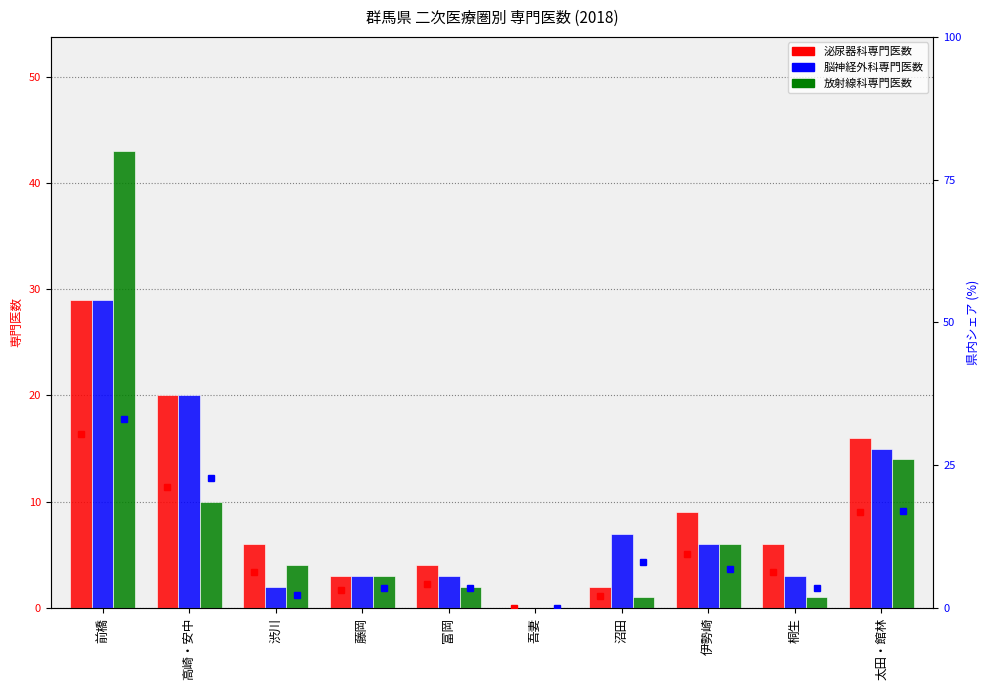

At which category is the sum across all series the highest?

前橋